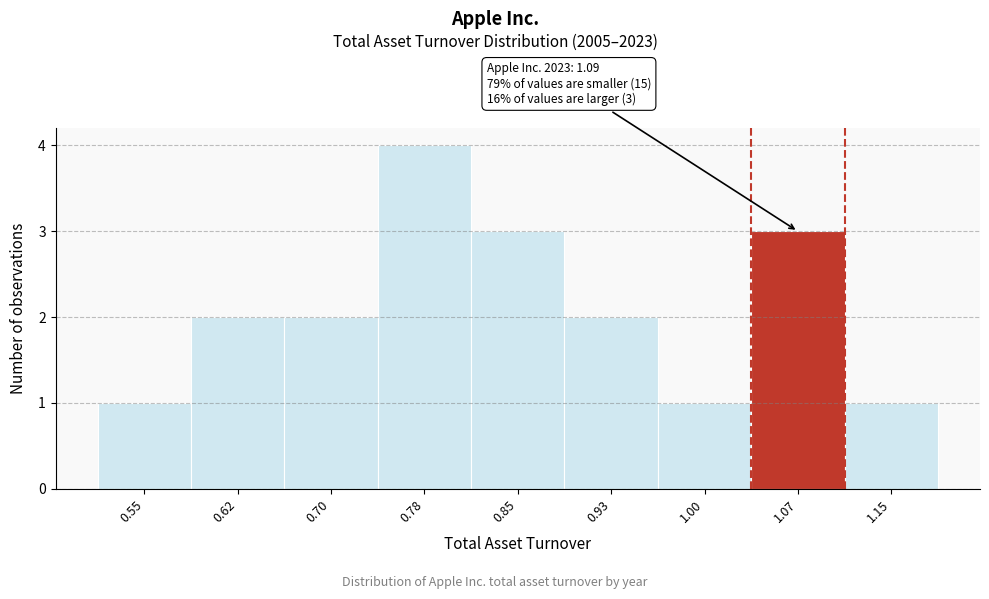

Reading left to right, what are all the values shown in this chart?

0.55=1	0.62=2	0.70=2	0.78=4	0.85=3	0.93=2	1.00=1	1.07=3	1.15=1